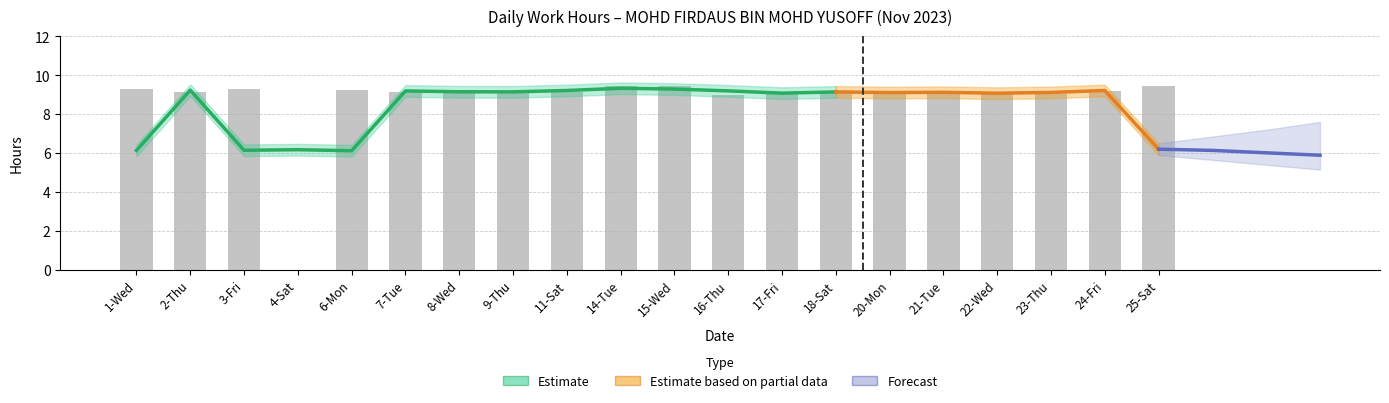

Approximately how many times larger is the value at 3-Fri compared to 9-Thu?

1.0